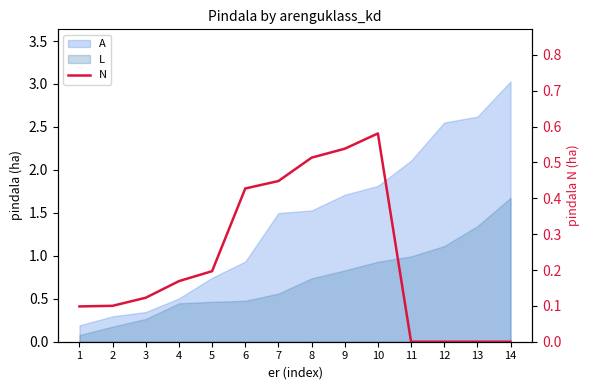

Reading left to right, extract all data points from this chart.

1=0.1	2=0.1	3=0.1	4=0.2	5=0.2	6=0.4	7=0.4	8=0.5	9=0.5	10=0.6	11=0.0	12=0.0	13=0.0	14=0.0